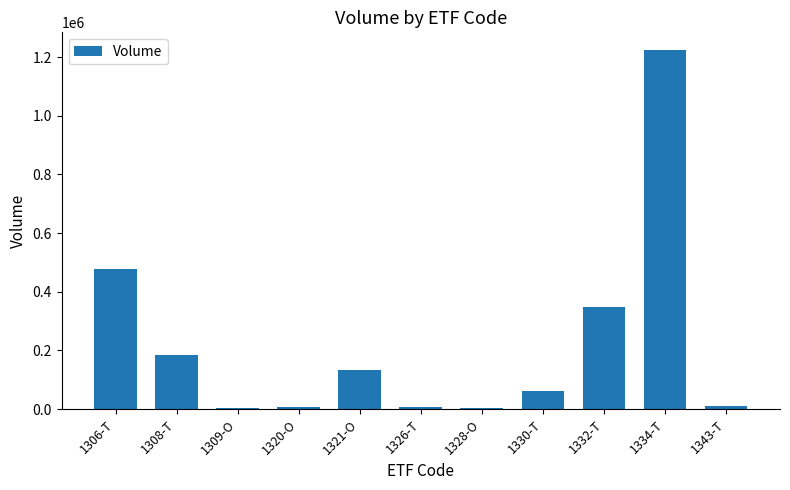

What is the sum of the values at 1309-O and 1321-O?

137911